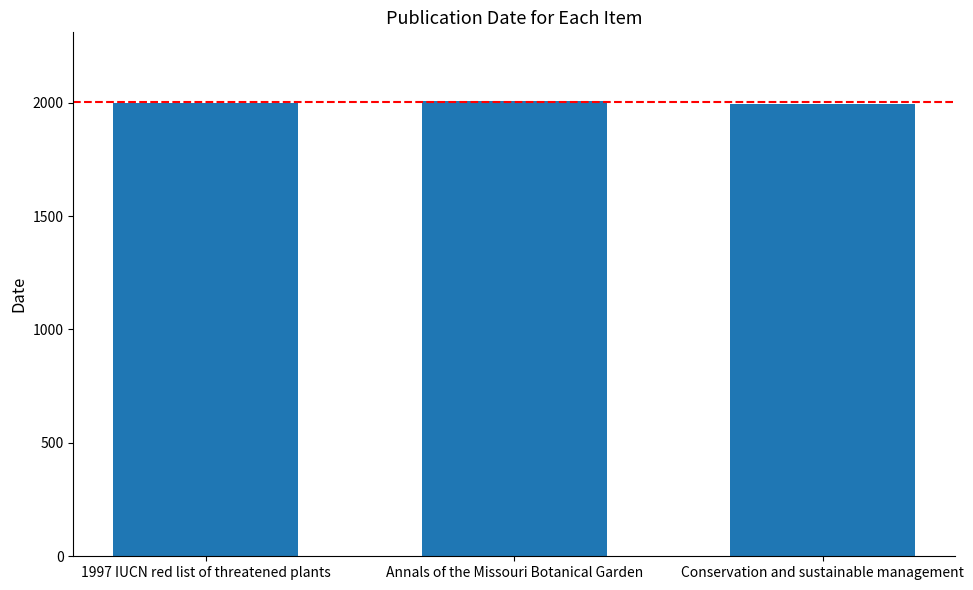

How many bars are there in total?

3